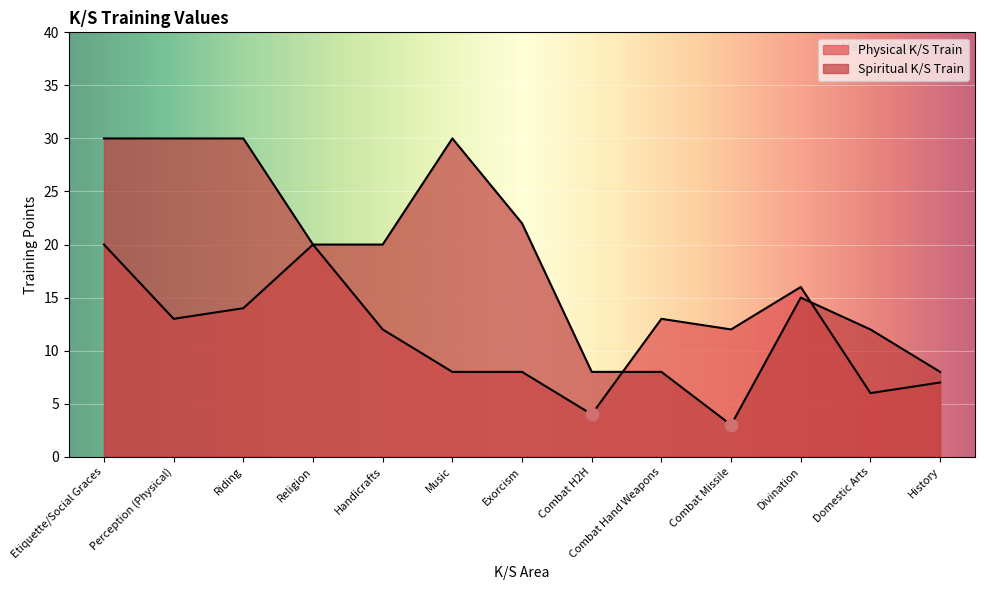

Which series contains the lowest Y value?

Spiritual K/S Train